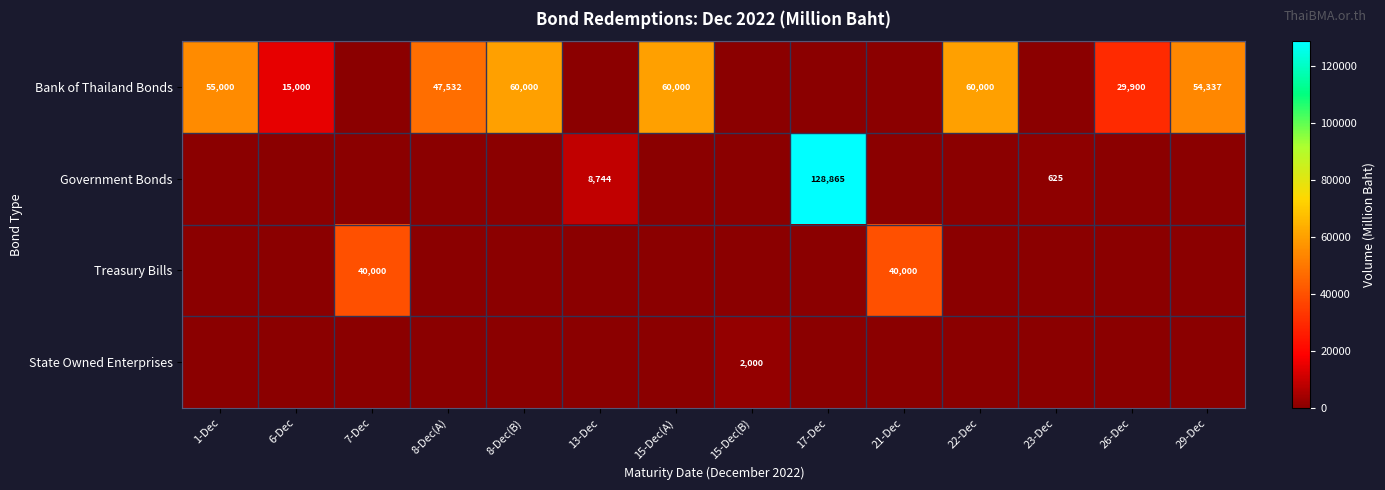

At which category is the sum across all series the highest?

17-Dec